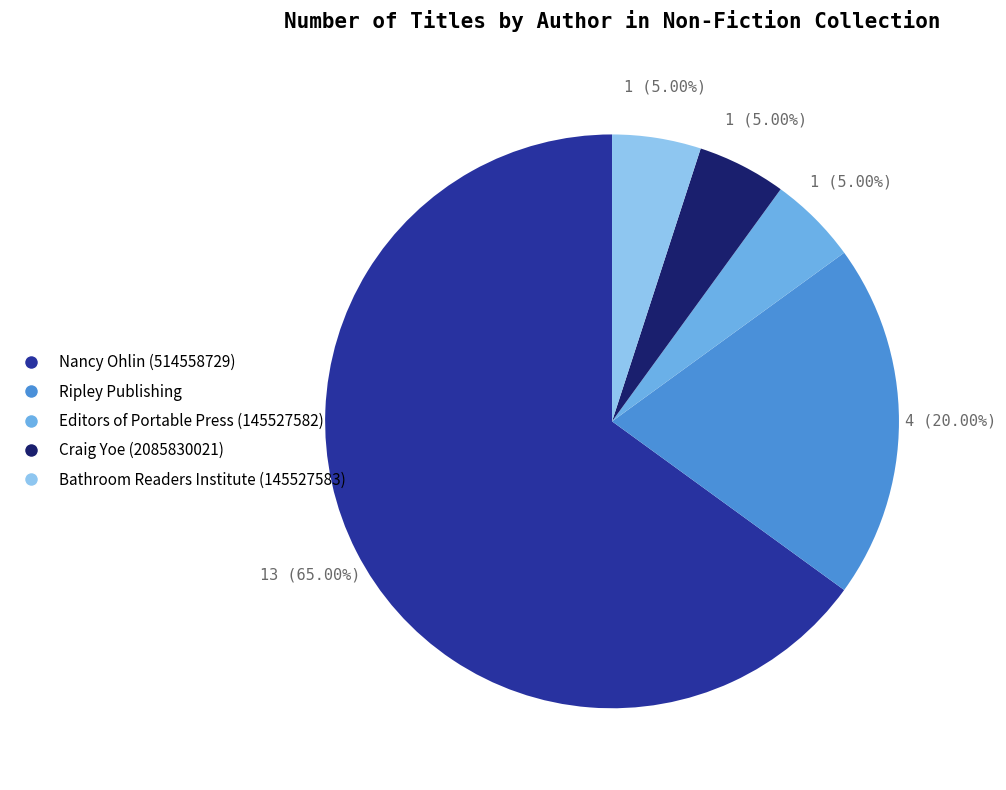

To the nearest percent, what percentage of the pie is Nancy Ohlin (514558729)?

65%